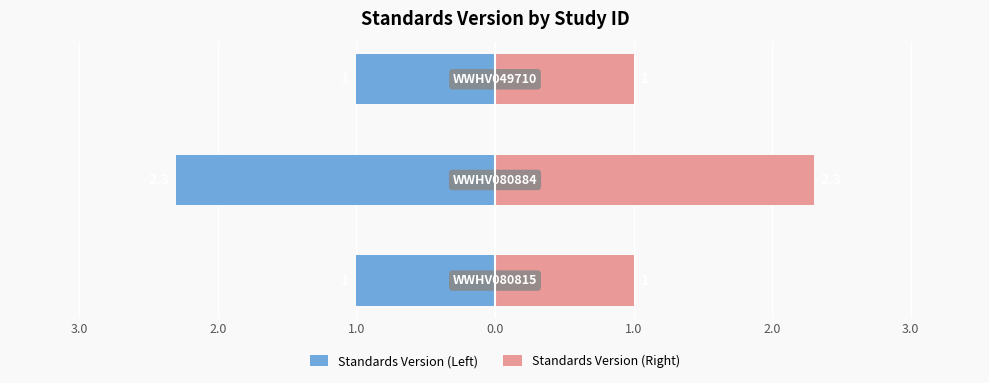

The value of Standards Version (Left) at 2.0 is -1.0. True or false?

True